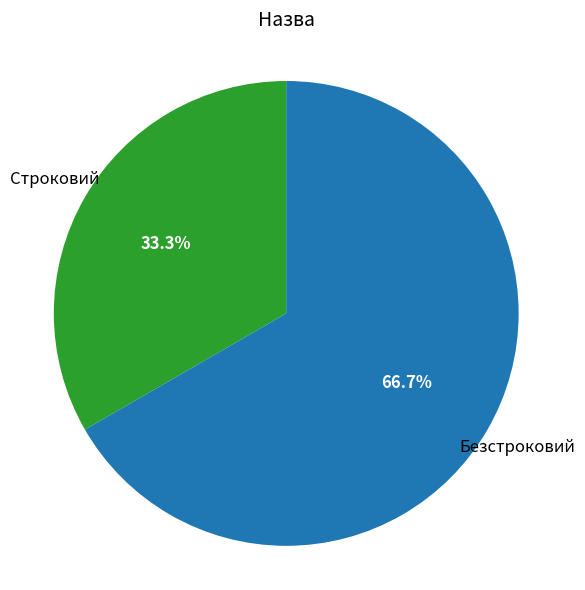

Does any single category account for the majority?

Yes